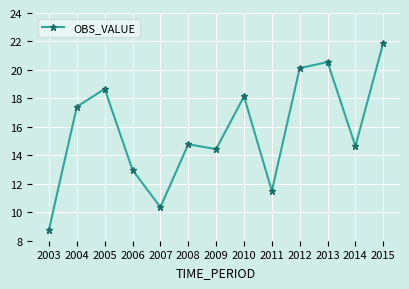

True or false: there are more than 2 points higher than both neighbors.

True